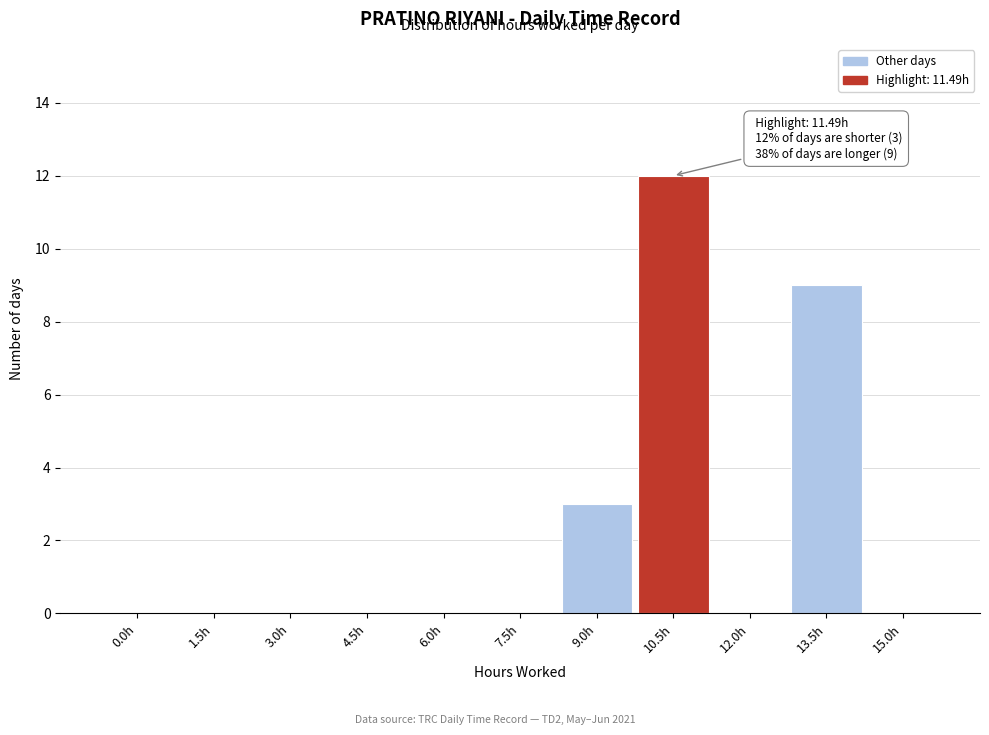

Reading left to right, transcribe all the data shown in this chart.

0.0h=0	1.5h=0	3.0h=0	4.5h=0	6.0h=0	7.5h=0	9.0h=3	10.5h=12	12.0h=0	13.5h=9	15.0h=0